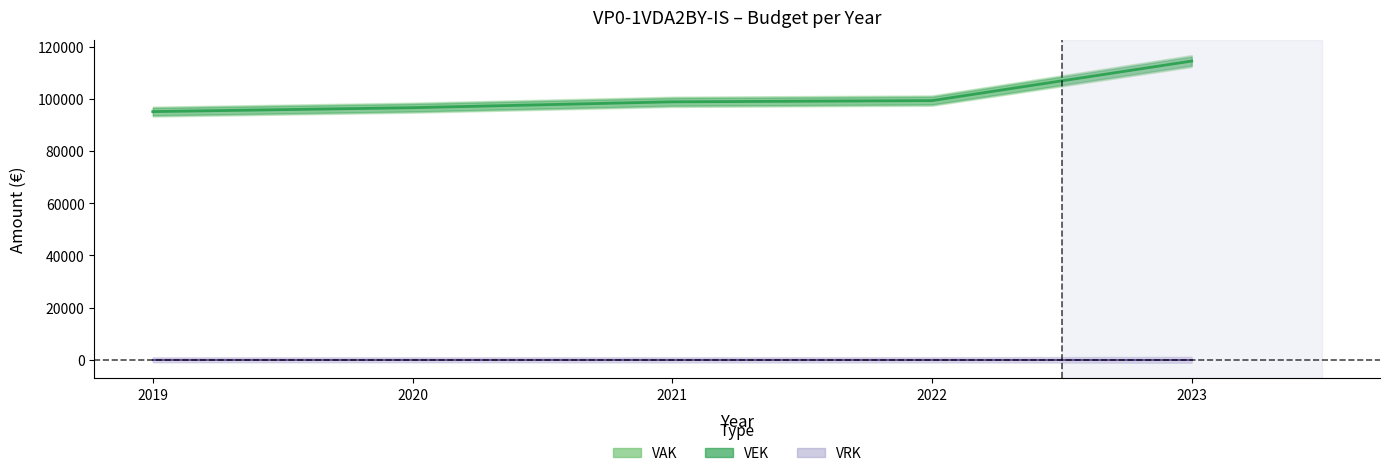

The value of VEK at 2019 is 127376. True or false?

False